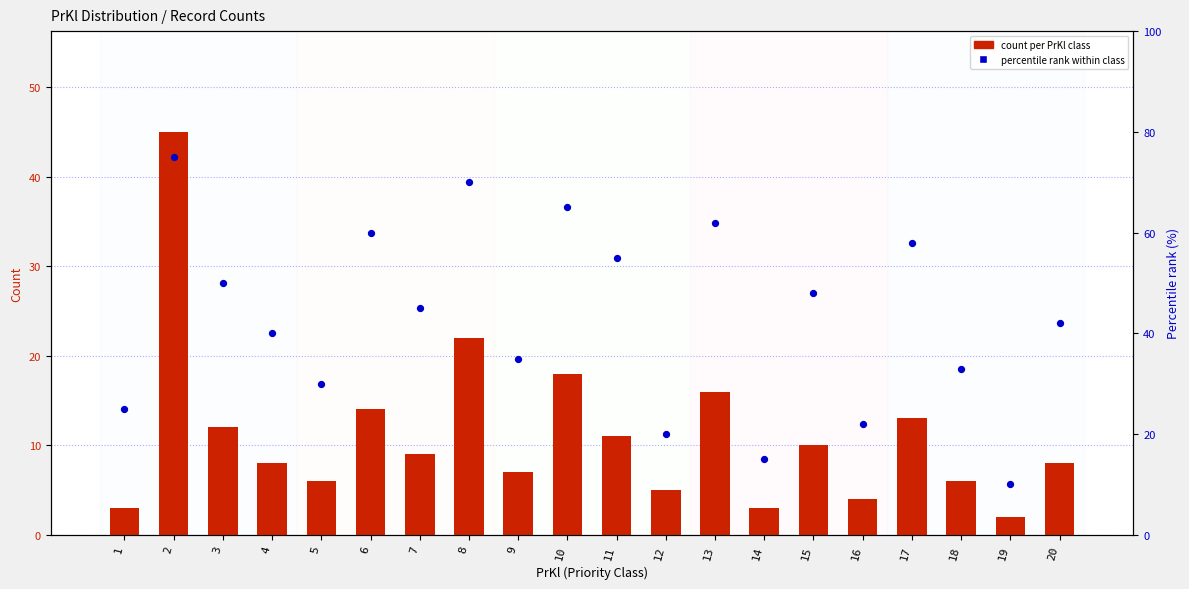

At which category is the sum across all series the highest?

2